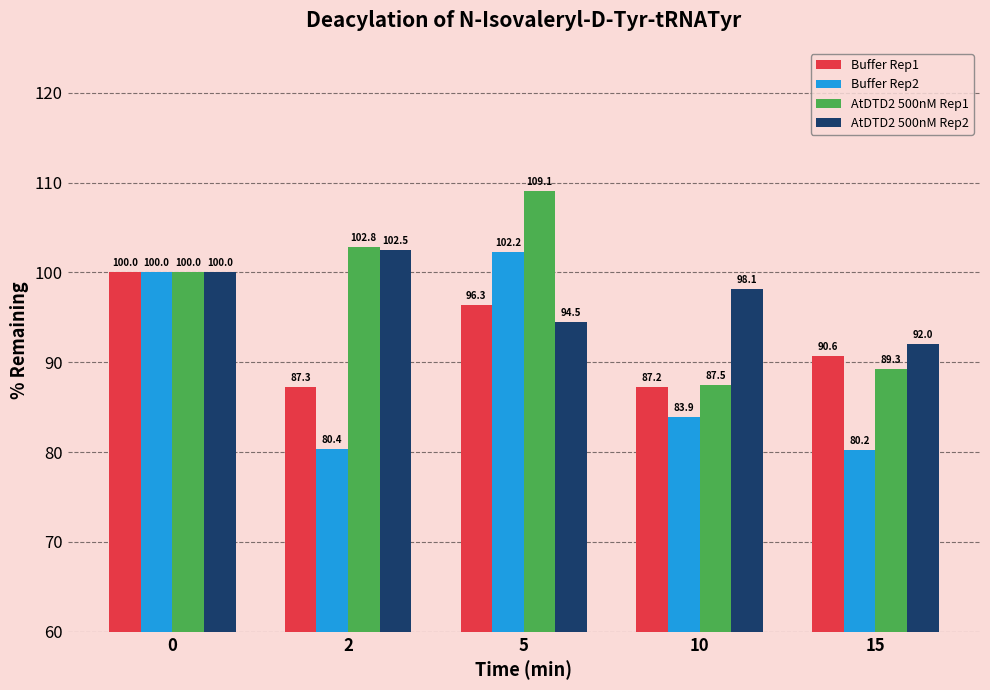

How many bars are there in total?

20